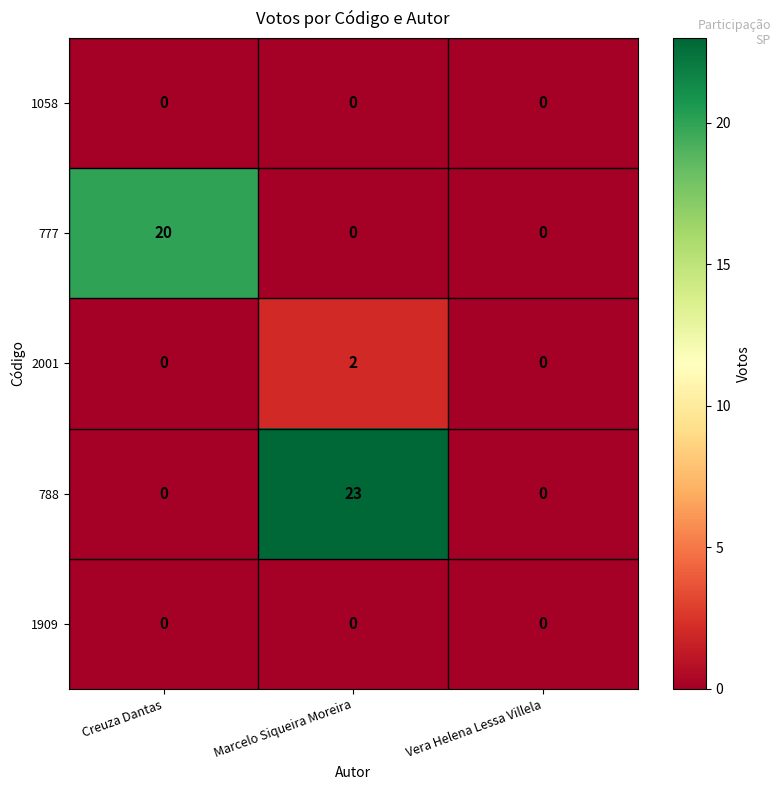

What is the difference between the maximum and minimum values in the 788 series?

23